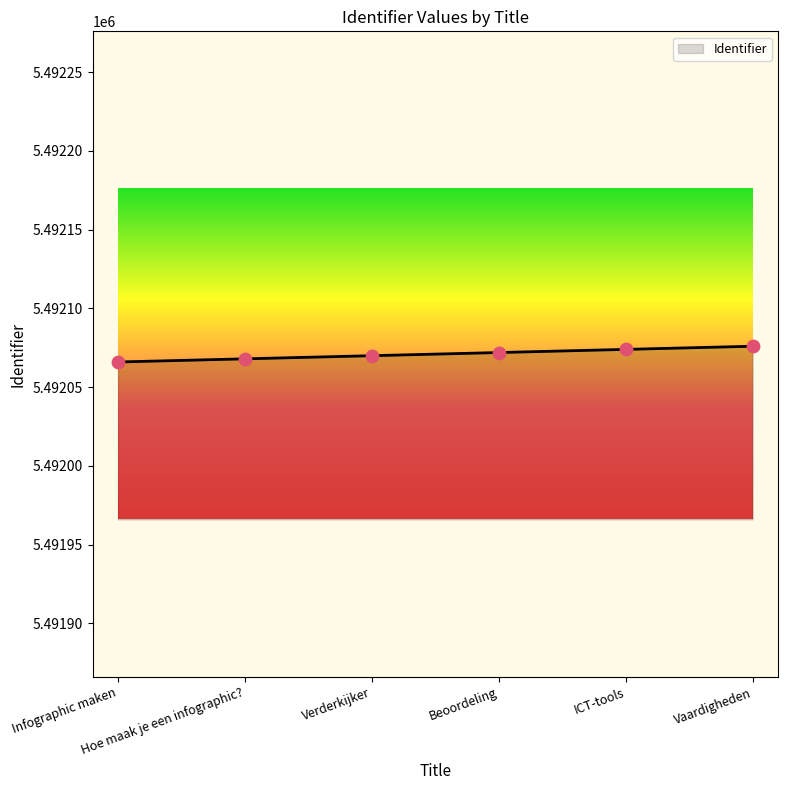

What is the change in value from Verderkijker to Vaardigheden?

+6